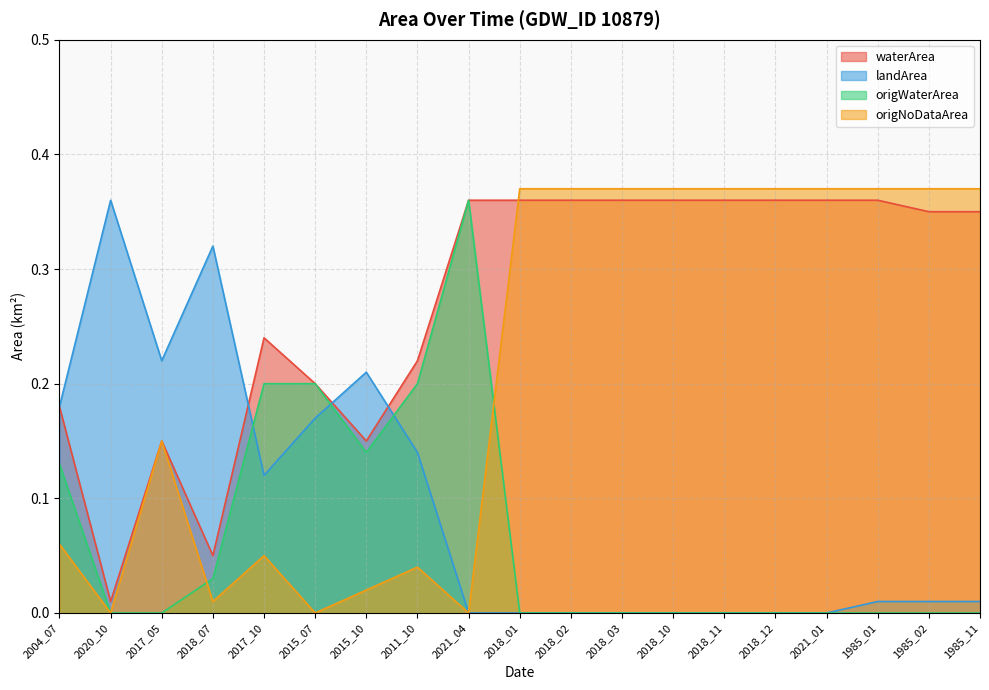

At 2018_10, list the series in order from smallest to largest.

landArea, origWaterArea, waterArea, origNoDataArea